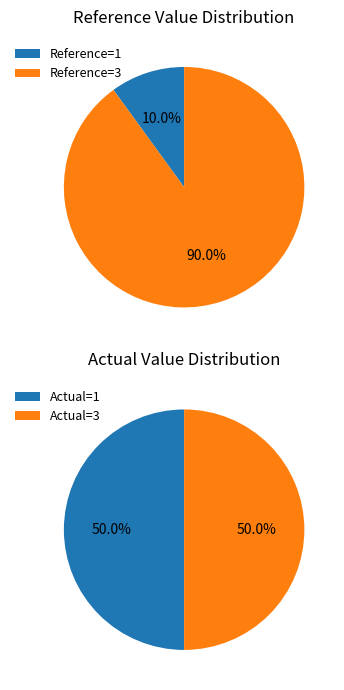

Does 1 account for over 50% of the chart?

No